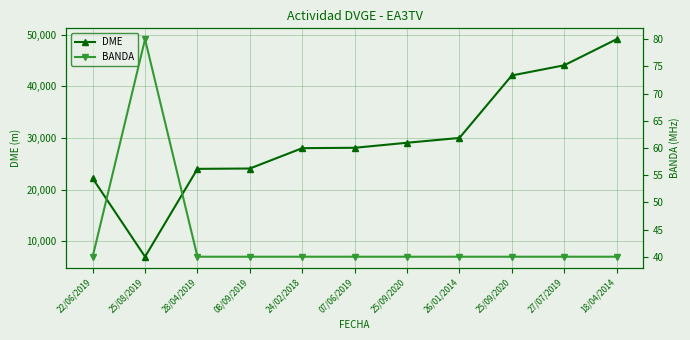

Which label corresponds to the largest value in the chart?

18/04/2014